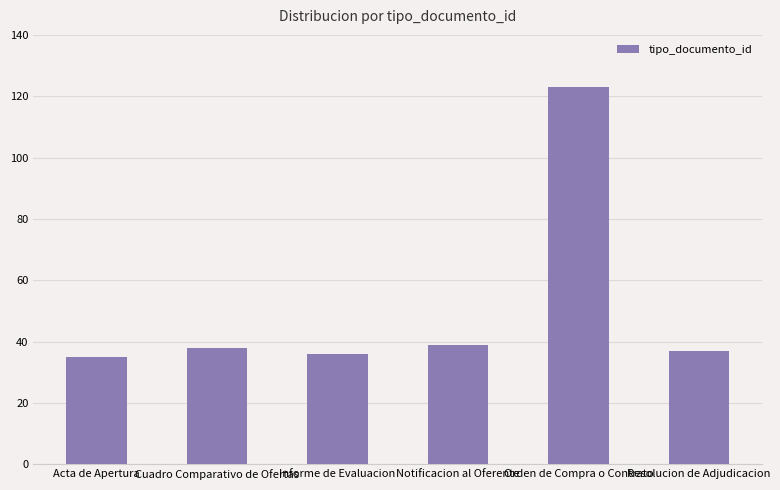

How many series are shown in this chart?

1